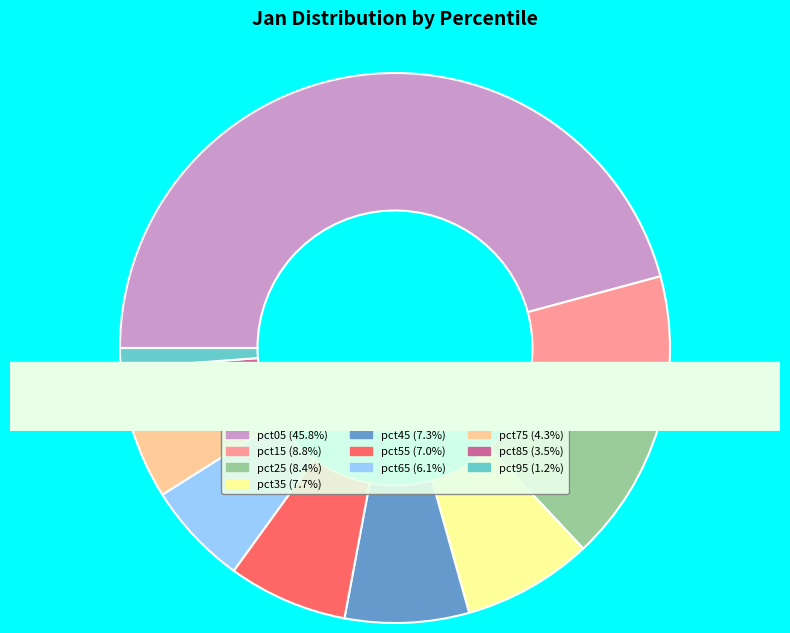

How many slices are in this pie chart?

10